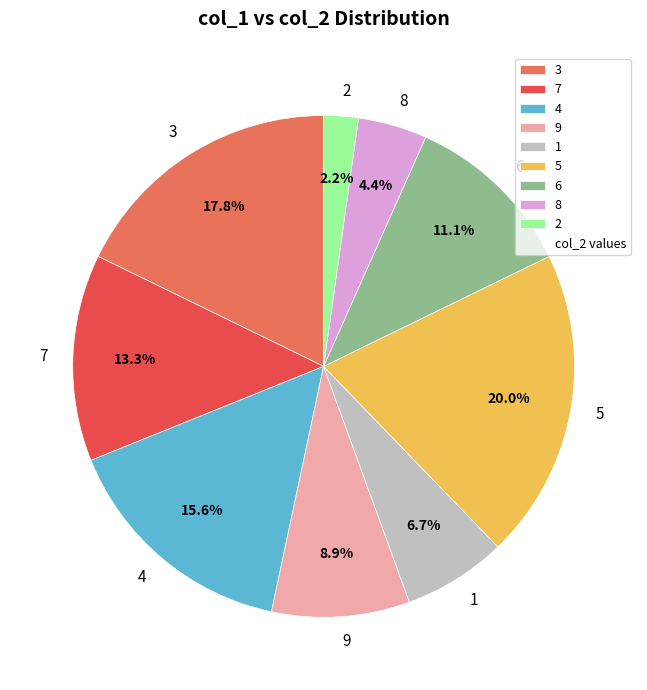

How many slices are in this pie chart?

9